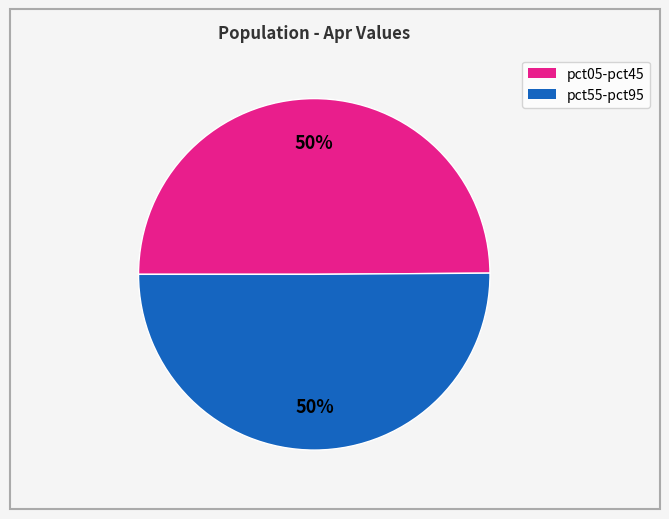

Count the number of slices in the pie.

2